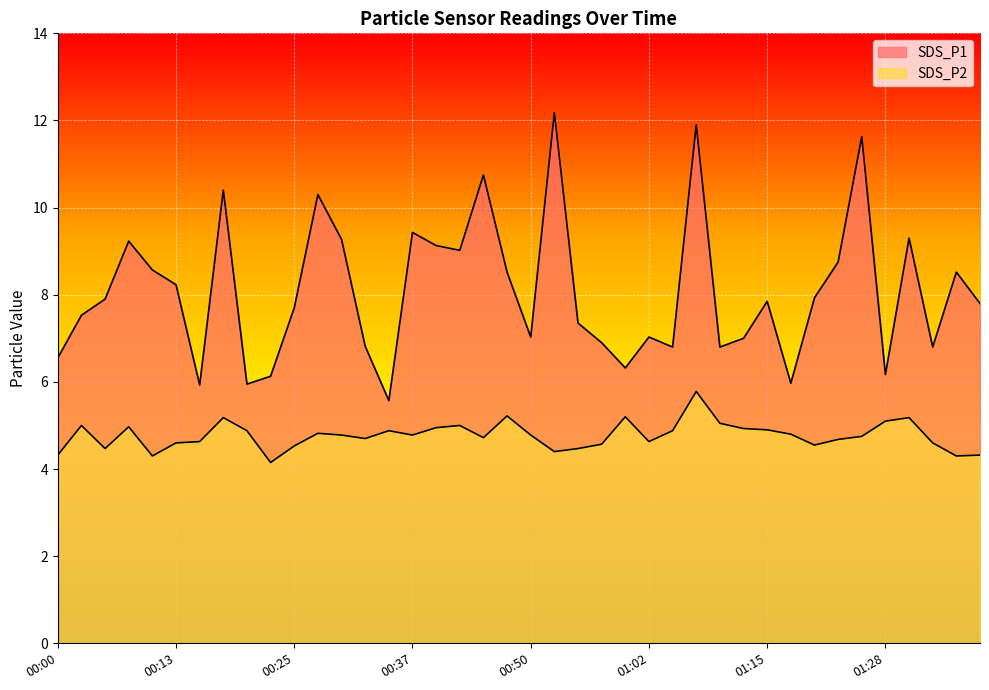

Reading left to right, transcribe all the data shown in this chart.

SDS_P1: 00:00=6.5	00:03=7.5	00:05=7.9	00:08=9.2	00:10=8.6	00:13=8.2	00:15=5.9	00:17=10.4	00:20=6.0	00:22=6.1	00:25=7.7	00:27=10.3	00:30=9.3	00:32=6.8	00:35=5.6	00:37=9.4	00:39=9.1	00:42=9.0	00:44=10.8	00:47=8.5	00:50=7.0	00:52=12.2	00:55=7.3	00:58=6.9	01:00=6.3	01:02=7.0	01:05=6.8	01:08=11.9	01:10=6.8	01:13=7.0	01:15=7.8	01:18=6.0	01:20=7.9	01:23=8.8	01:25=11.6	01:28=6.2	01:31=9.3	01:34=6.8	01:36=8.5	01:39=7.8
SDS_P2: 00:00=4.3	00:03=5.0	00:05=4.5	00:08=5.0	00:10=4.3	00:13=4.6	00:15=4.6	00:17=5.2	00:20=4.9	00:22=4.2	00:25=4.5	00:27=4.8	00:30=4.8	00:32=4.7	00:35=4.9	00:37=4.8	00:39=5.0	00:42=5.0	00:44=4.7	00:47=5.2	00:50=4.8	00:52=4.4	00:55=4.5	00:58=4.6	01:00=5.2	01:02=4.6	01:05=4.9	01:08=5.8	01:10=5.0	01:13=4.9	01:15=4.9	01:18=4.8	01:20=4.5	01:23=4.7	01:25=4.8	01:28=5.1	01:31=5.2	01:34=4.6	01:36=4.3	01:39=4.3